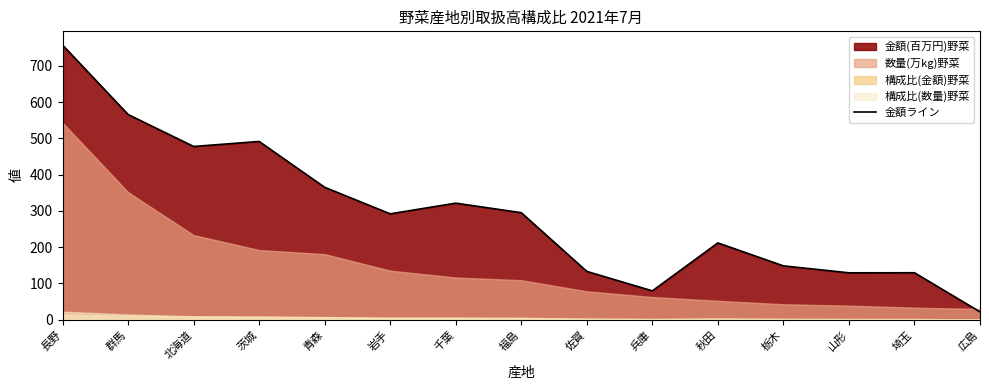

Reading left to right, extract all data points from this chart.

長野=757.6	群馬=566.1	北海道=477.9	茨城=491.7	青森=365.3	岩手=292.0	千葉=321.5	福島=295.2	佐賀=133.2	兵庫=79.5	秋田=211.8	栃木=148.5	山形=129.3	埼玉=129.5	広島=21.6